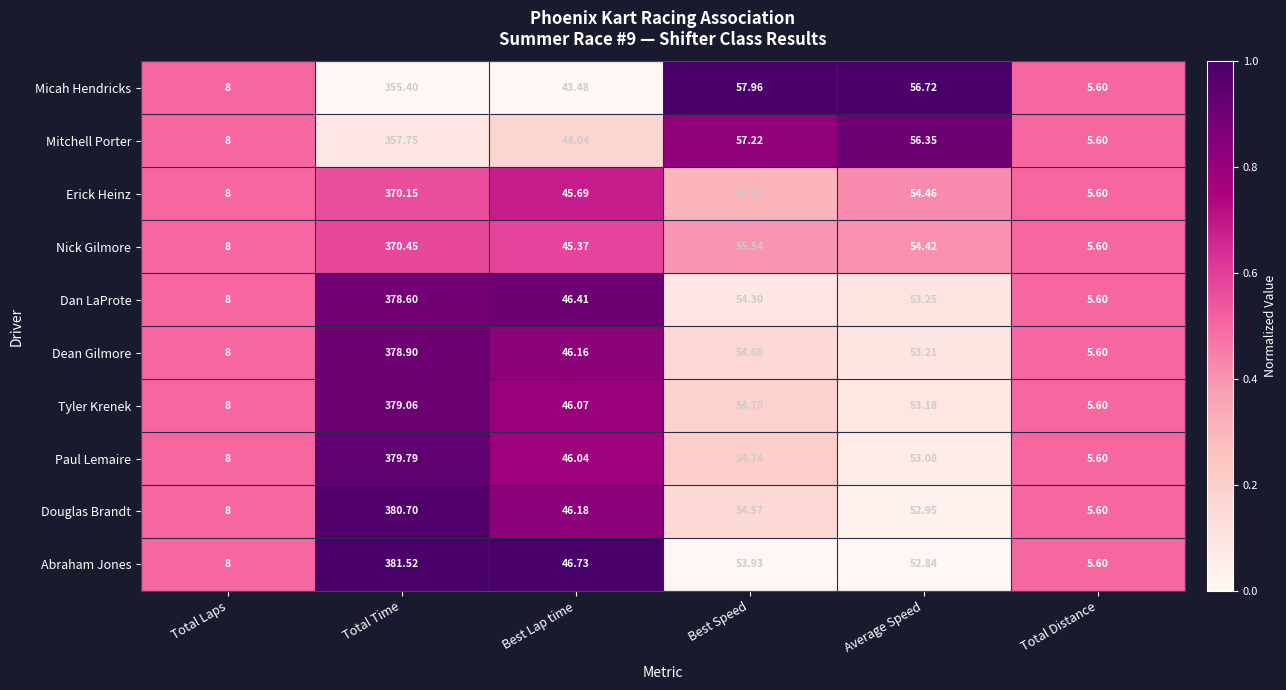

Rank the categories by Mitchell Porter value from highest to lowest.

Total Time, Best Speed, Average Speed, Best Lap time, Total Laps, Total Distance